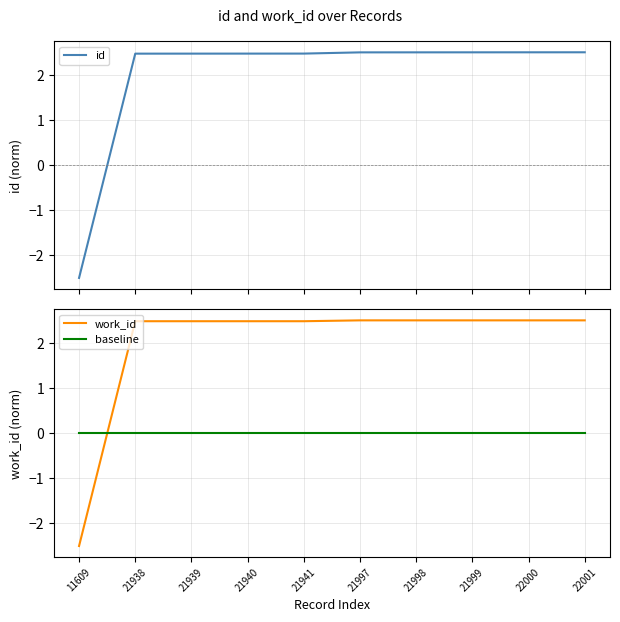

What are all the series names shown in the legend?

id, work_id, baseline